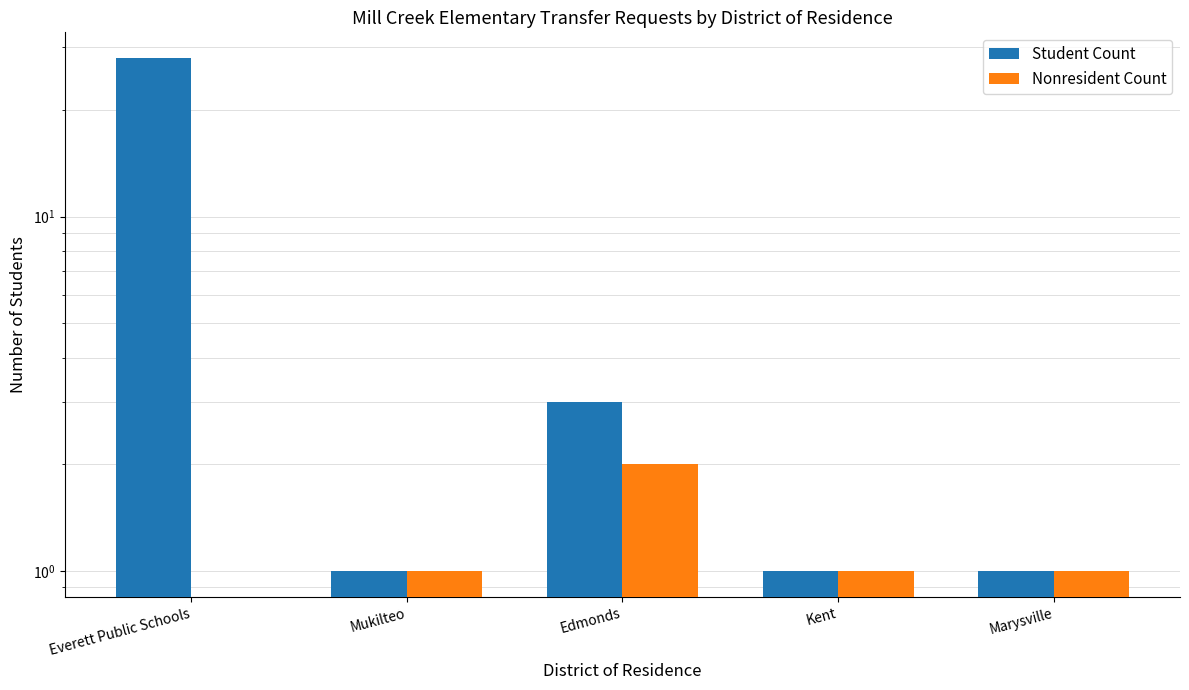

How many bars are there in each group?

2